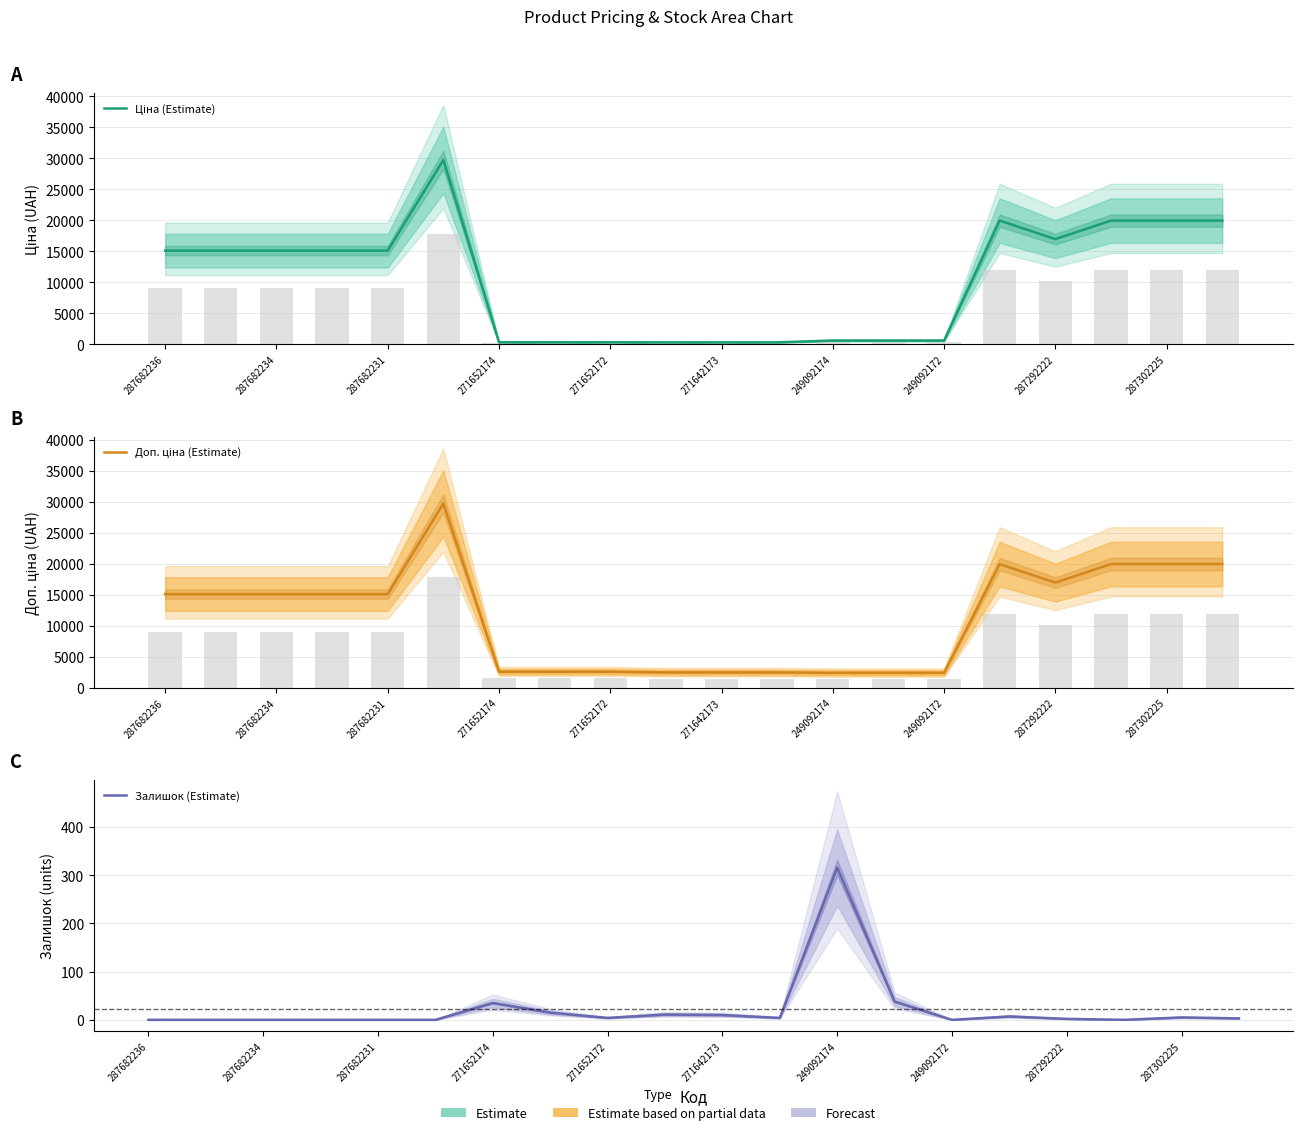

The value of Доп. ціна (Estimate) at 11 is 2482.4. True or false?

True